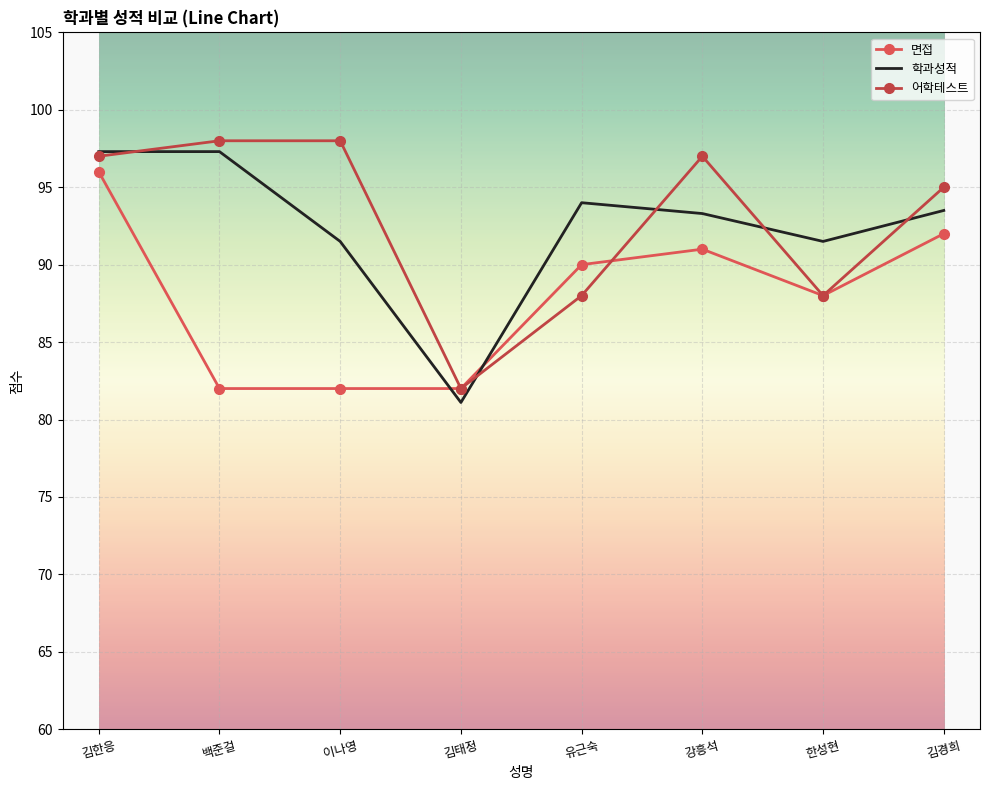

Reading right to left, transcribe all the data shown in this chart.

면접: 김경희=92.0	한성현=88.0	강흥석=91.0	유근숙=90.0	김태정=82.0	이나영=82.0	백준걸=82.0	김한응=96.0
학과성적: 김경희=93.5	한성현=91.5	강흥석=93.3	유근숙=94.0	김태정=81.1	이나영=91.5	백준걸=97.3	김한응=97.3
어학테스트: 김경희=95.0	한성현=88.0	강흥석=97.0	유근숙=88.0	김태정=82.0	이나영=98.0	백준걸=98.0	김한응=97.0